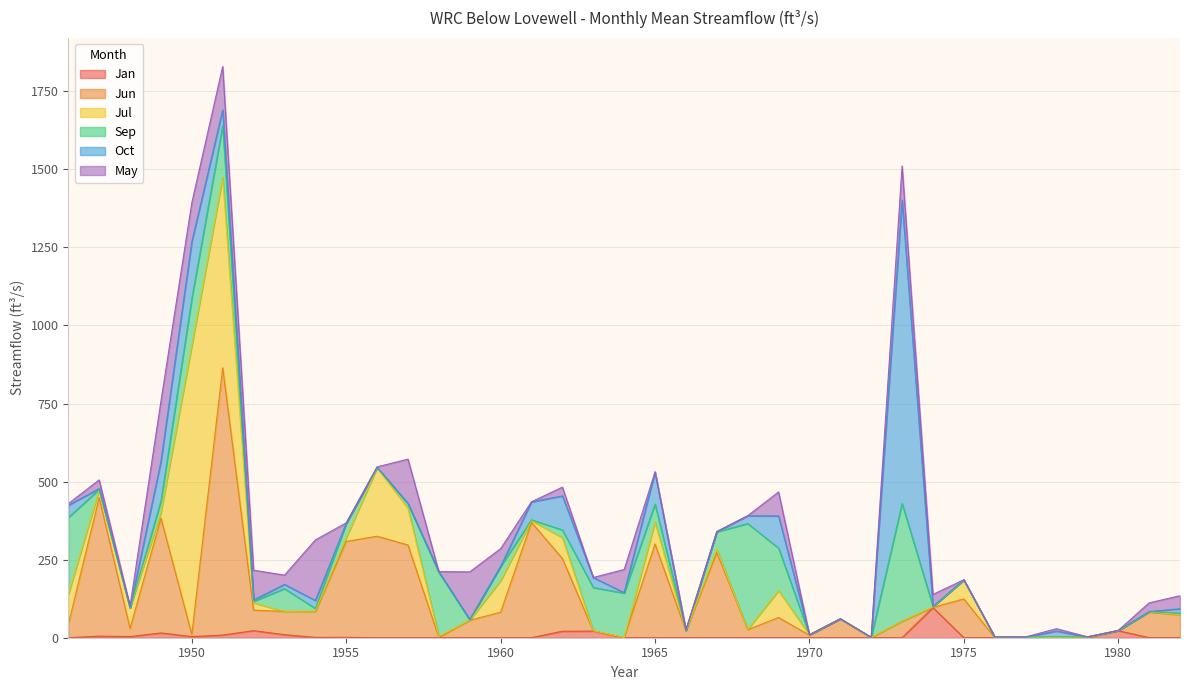

Where is the first local maximum for May?

1947